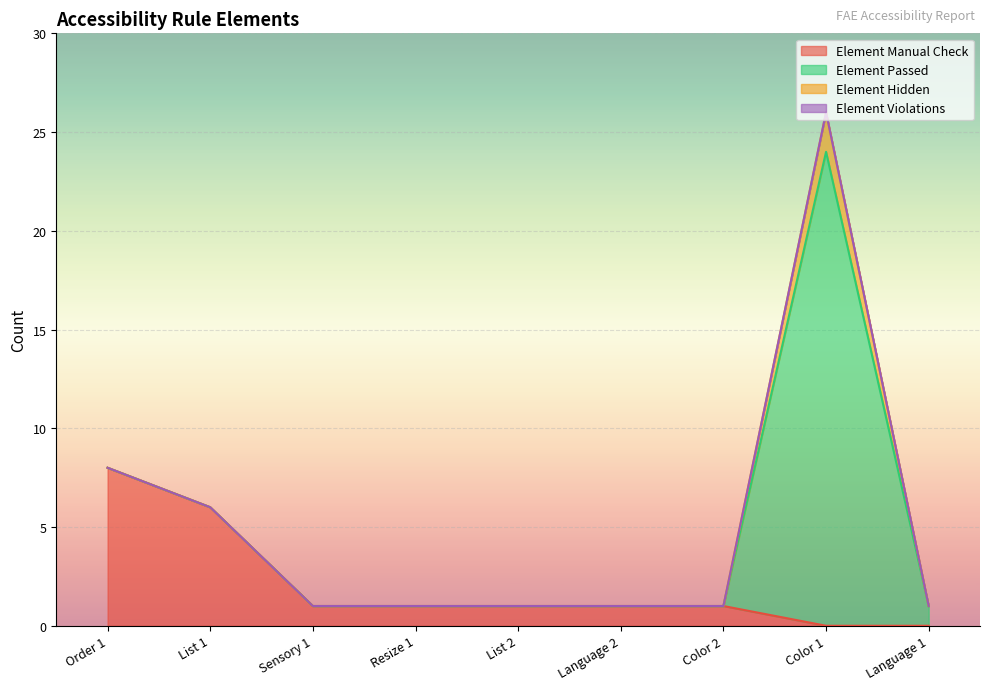

What is the greatest value displayed?

24